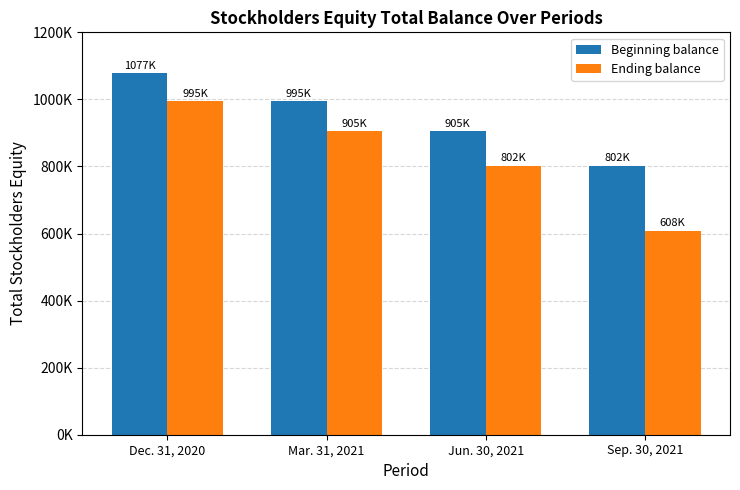

What is the minimum value for Ending balance?

607889